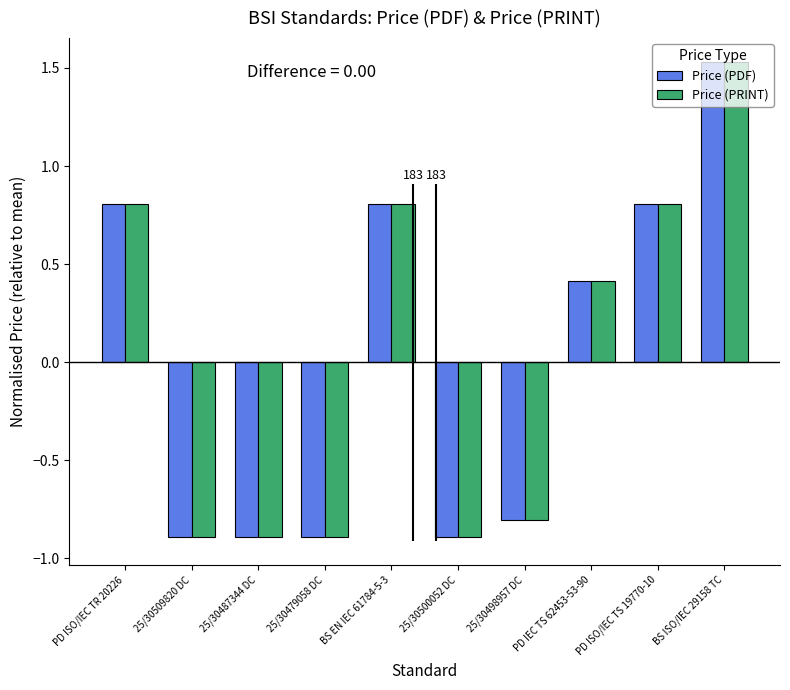

What is the label of the 6th bar from the left?

25/30500052 DC